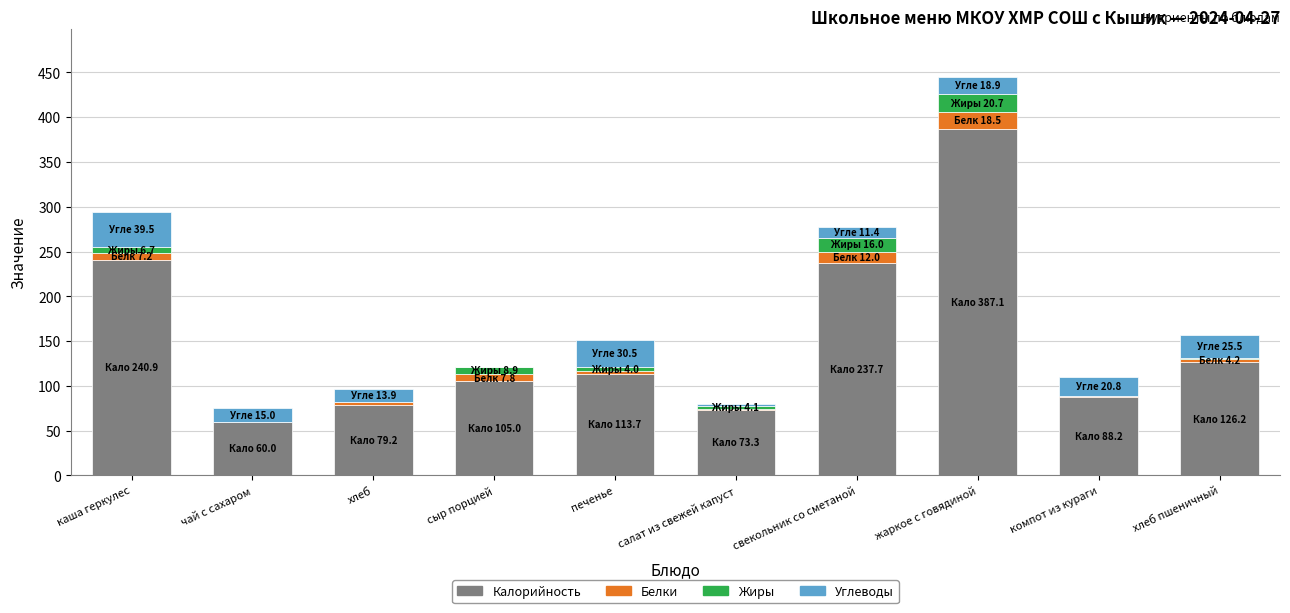

Where does the Калорийность series first go above 113?

каша геркулес